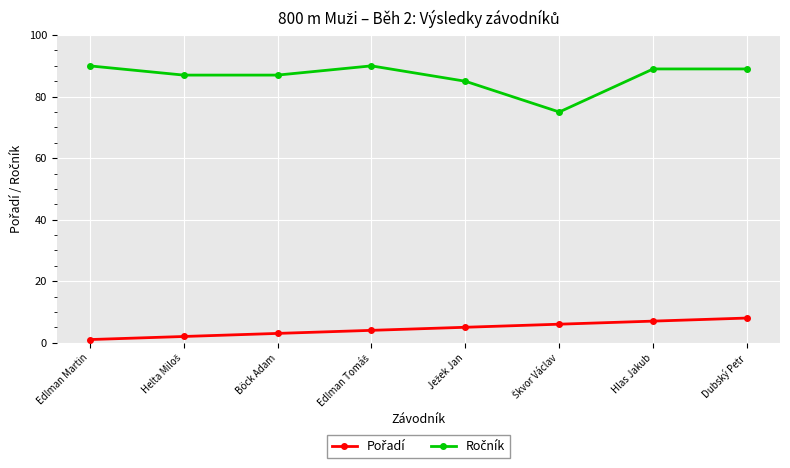

What is the label of the 8th point from the right?

Edlman Martin